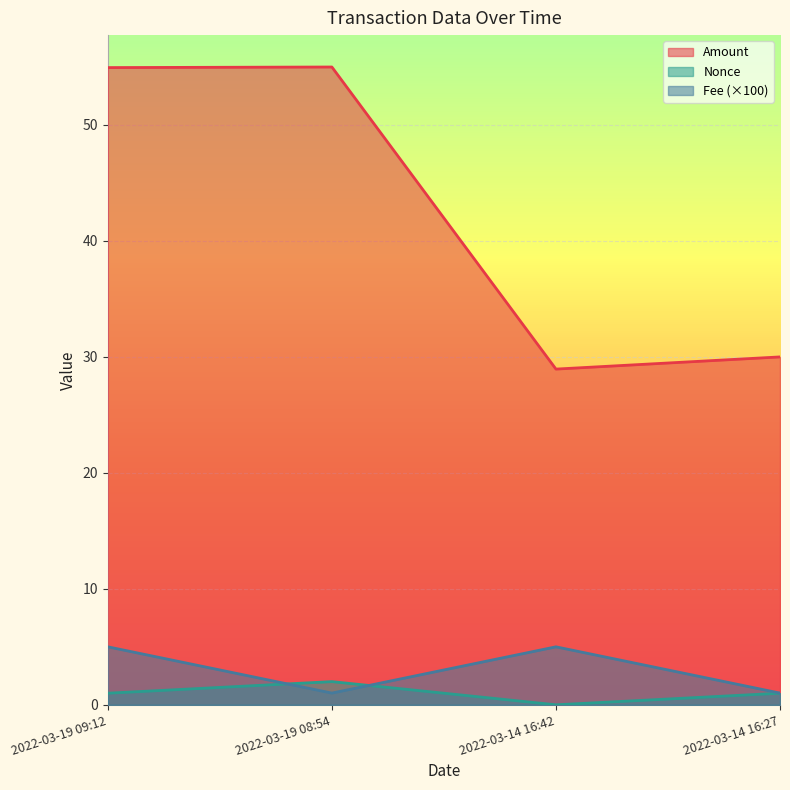

Reading left to right, what are all the values shown in this chart?

Amount: 2022-03-19 09:12=55.0	2022-03-19 08:54=55.0	2022-03-14 16:42=28.9	2022-03-14 16:27=30.0
Fee: 2022-03-19 09:12=5.0	2022-03-19 08:54=1.0	2022-03-14 16:42=5.0	2022-03-14 16:27=1.0
Nonce: 2022-03-19 09:12=1.0	2022-03-19 08:54=2.0	2022-03-14 16:42=0.0	2022-03-14 16:27=1.0